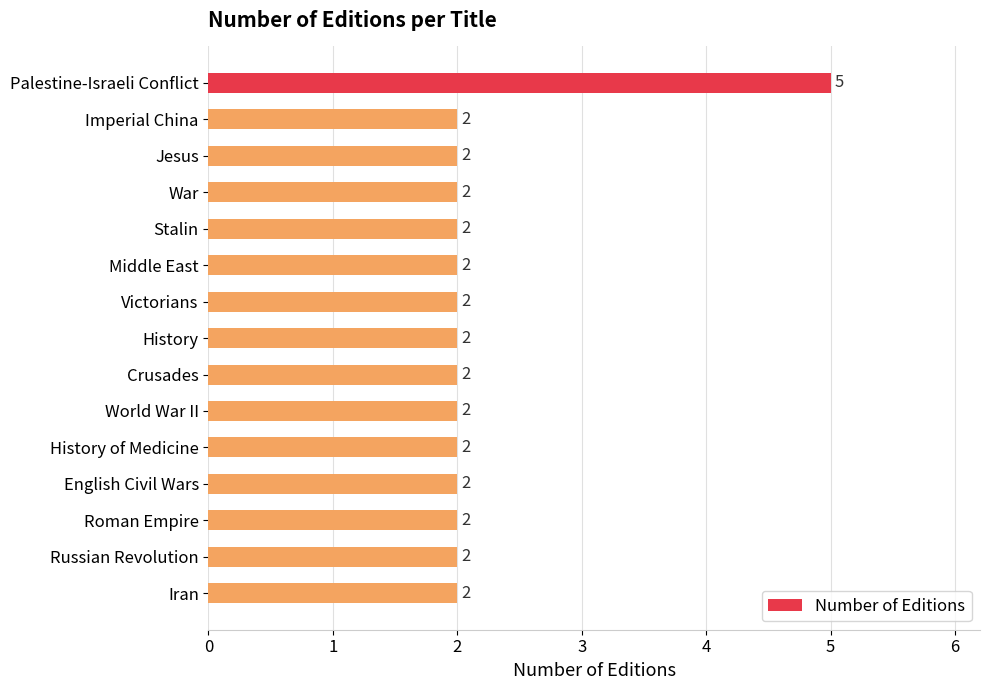

Reading top to bottom, what are all the values shown in this chart?

Palestine-Israeli Conflict=5	Imperial China=2	Jesus=2	War=2	Stalin=2	Middle East=2	Victorians=2	History=2	Crusades=2	World War II=2	History of Medicine=2	English Civil Wars=2	Roman Empire=2	Russian Revolution=2	Iran=2